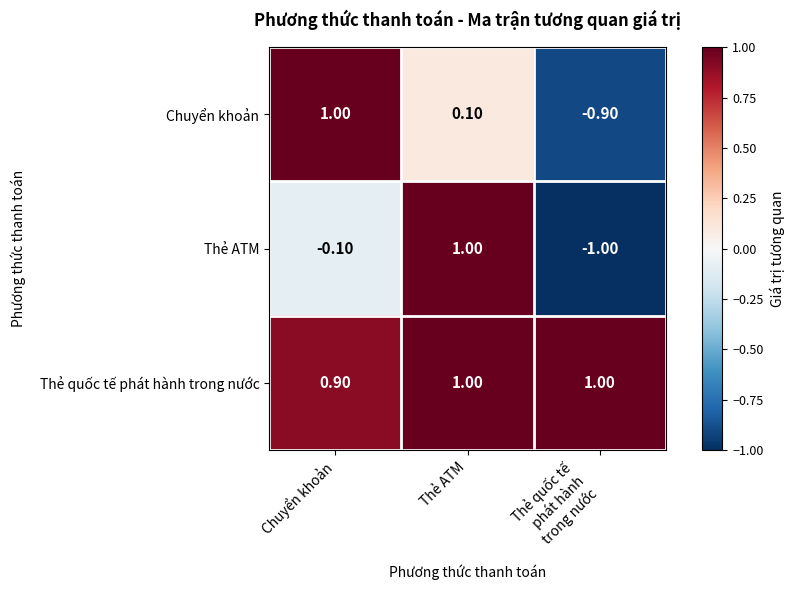

Which series has the largest range (max minus min)?

Thẻ ATM